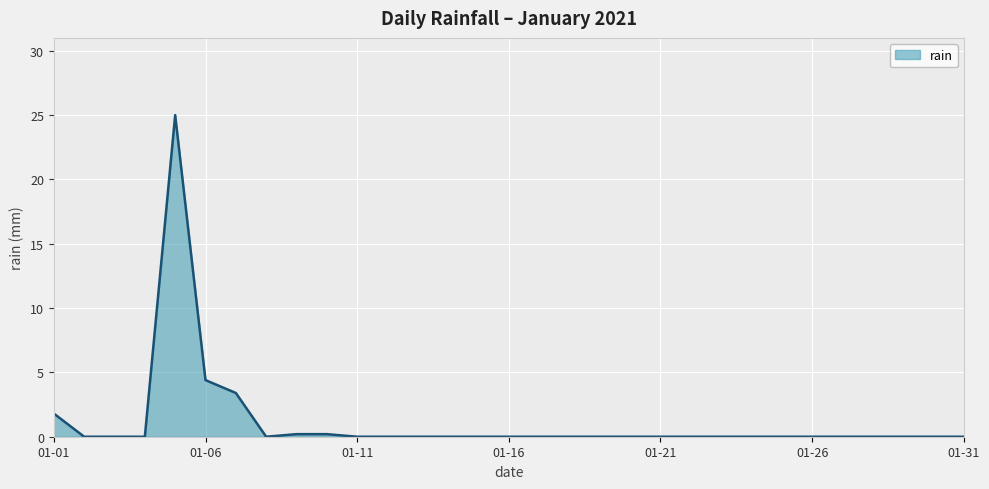

What is the greatest value displayed?

25.0